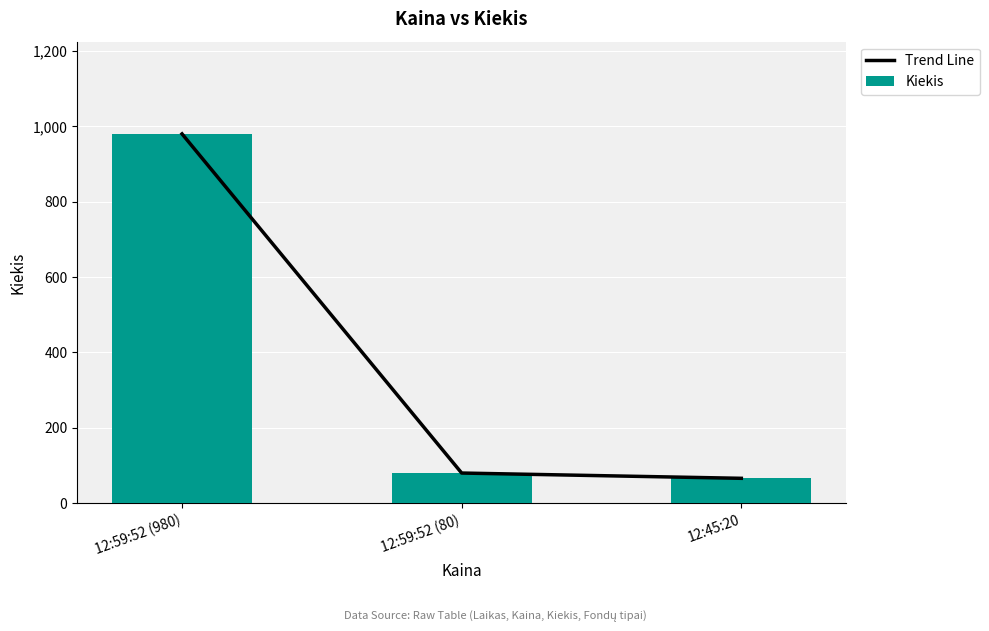

At which category does the chart reach its minimum across all series?

12:45:20